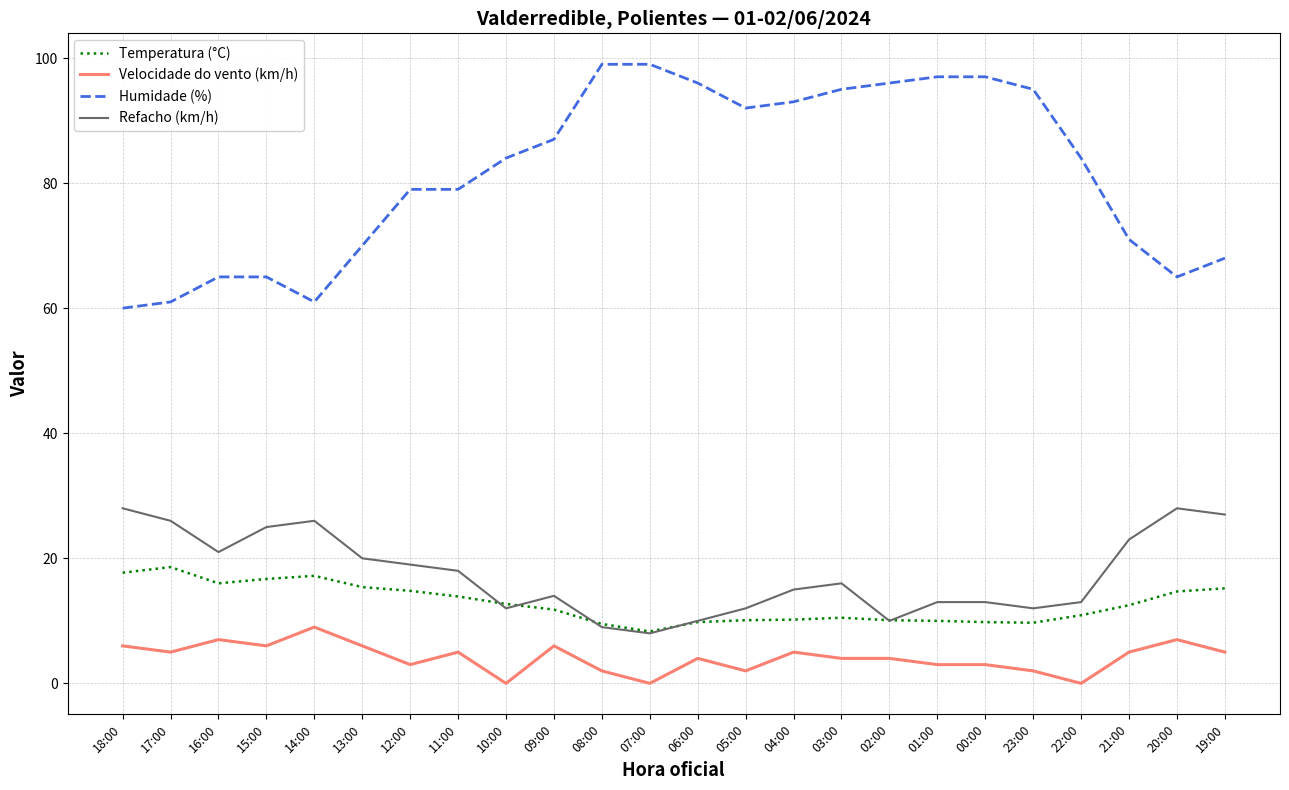

True or false: Velocidade do vento (km/h) and Temperatura (°C) cross at least once.

False